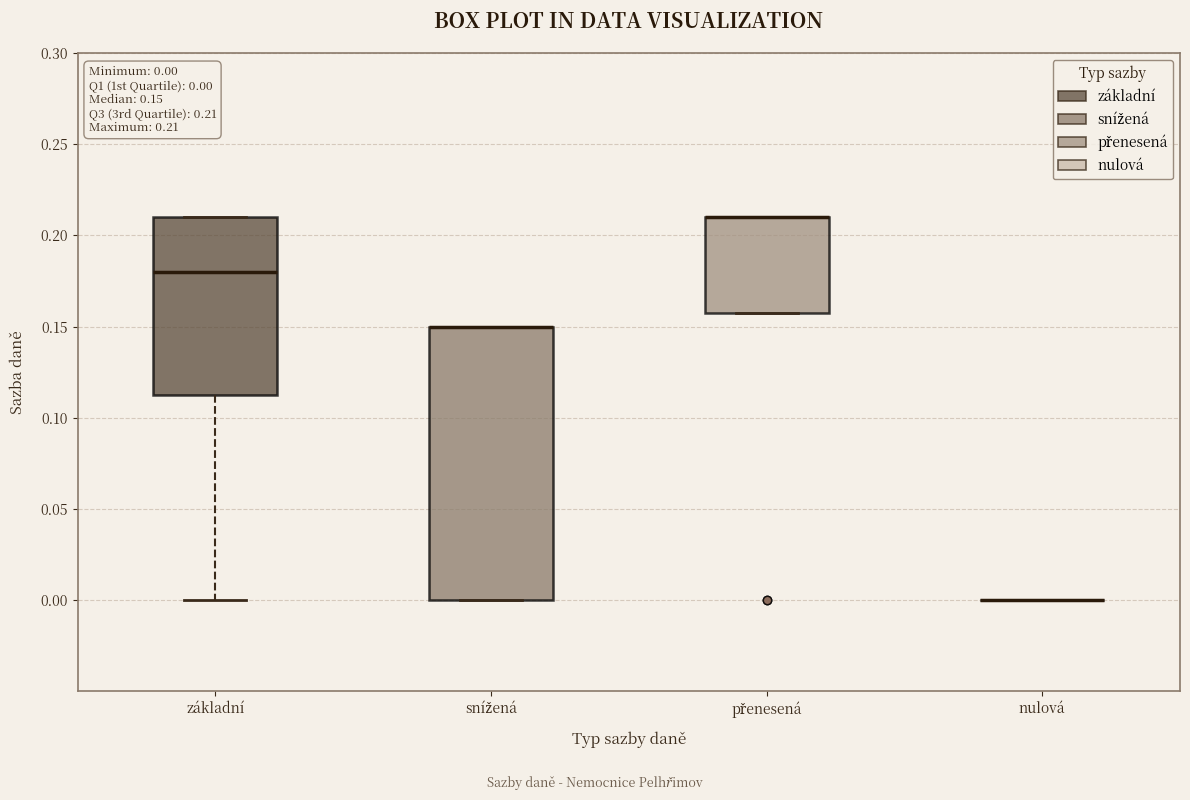

Which box is the tallest, from its lower edge to its upper edge?

snížená